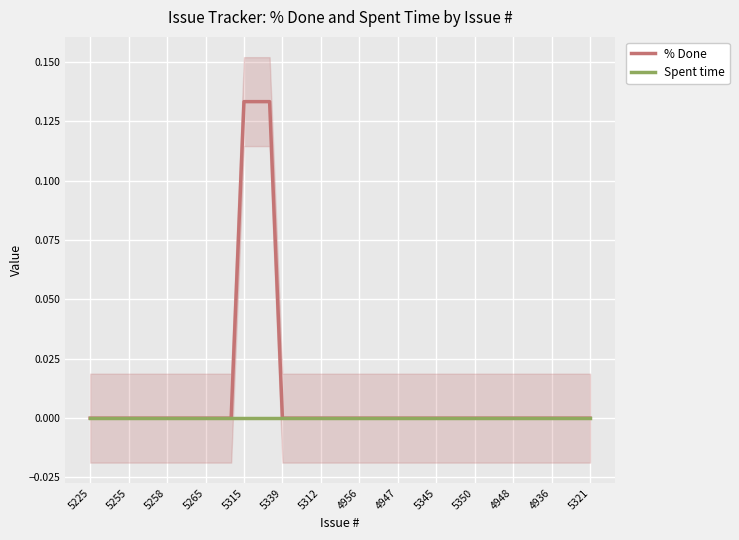

How many data points does each series have?

40